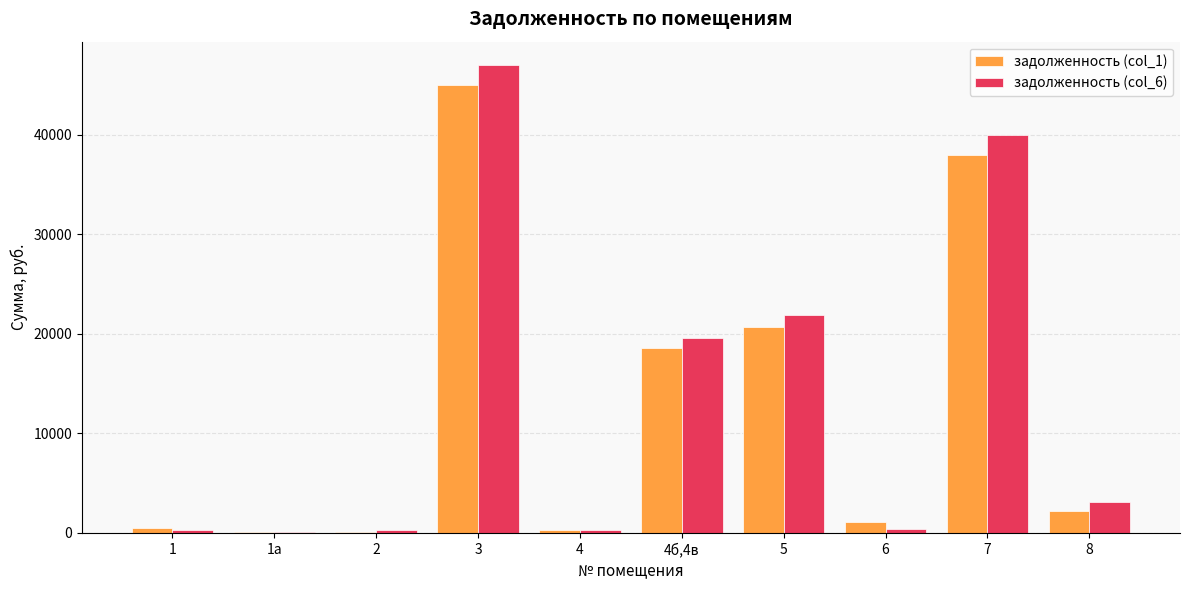

Which series has the largest total across all categories?

задолженность (col_6)